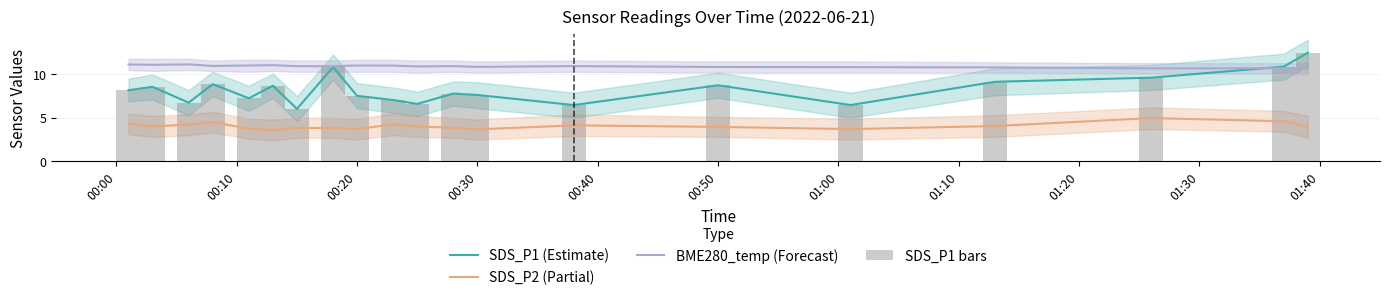

Read the SDS_P2 (Partial) value at 00:30.

3.7